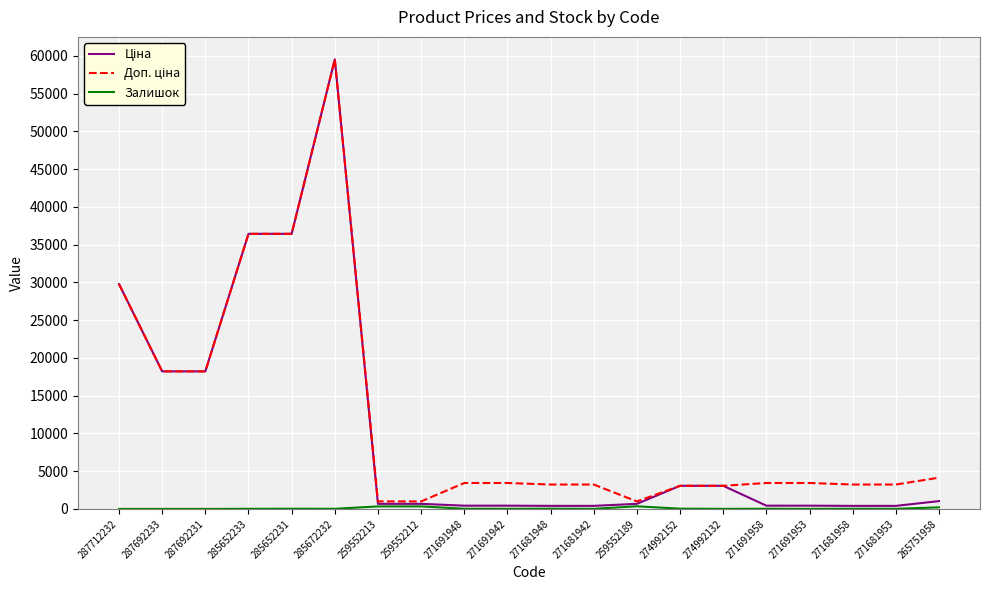

What position from the left is 271681942?

12